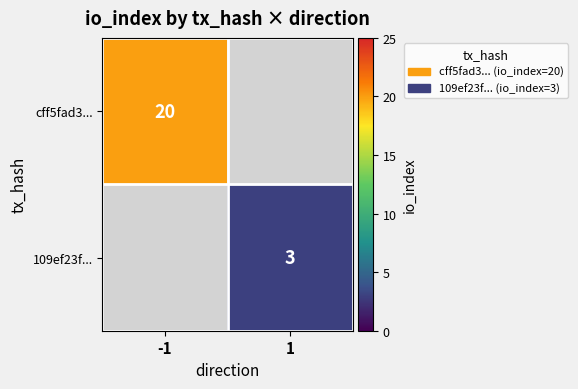

The 109ef23f... series shows 3 at 1. True or false?

True